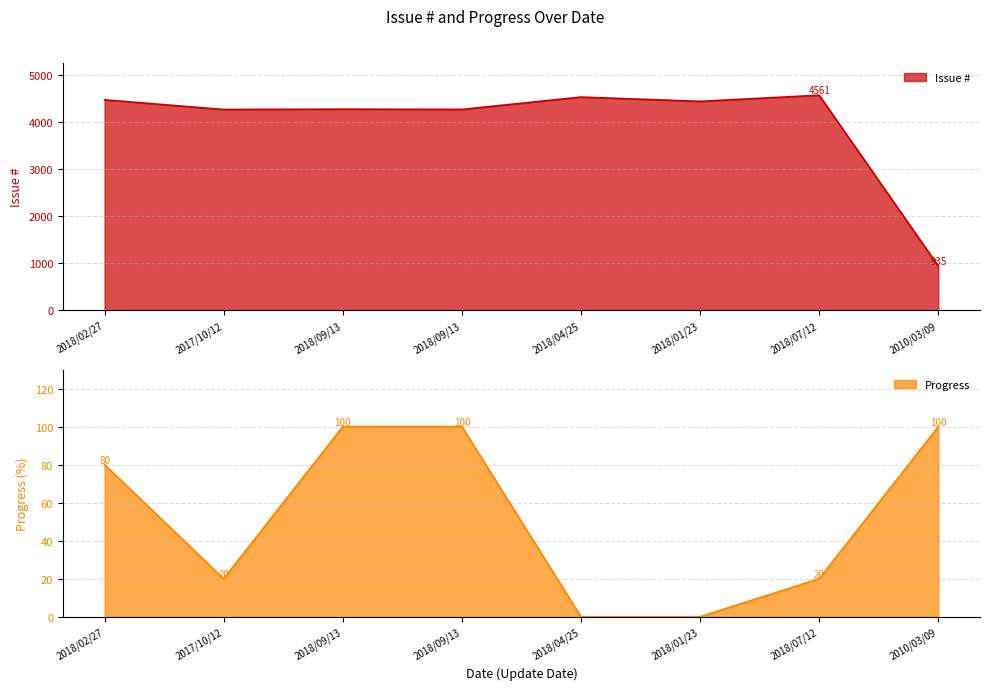

True or false: Issue # and Progress intersect in this chart.

False